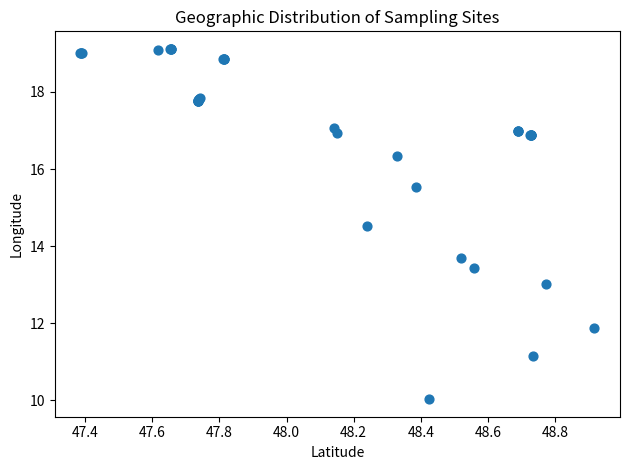

What Y value in the scatter plot is closest to 14?

13.7